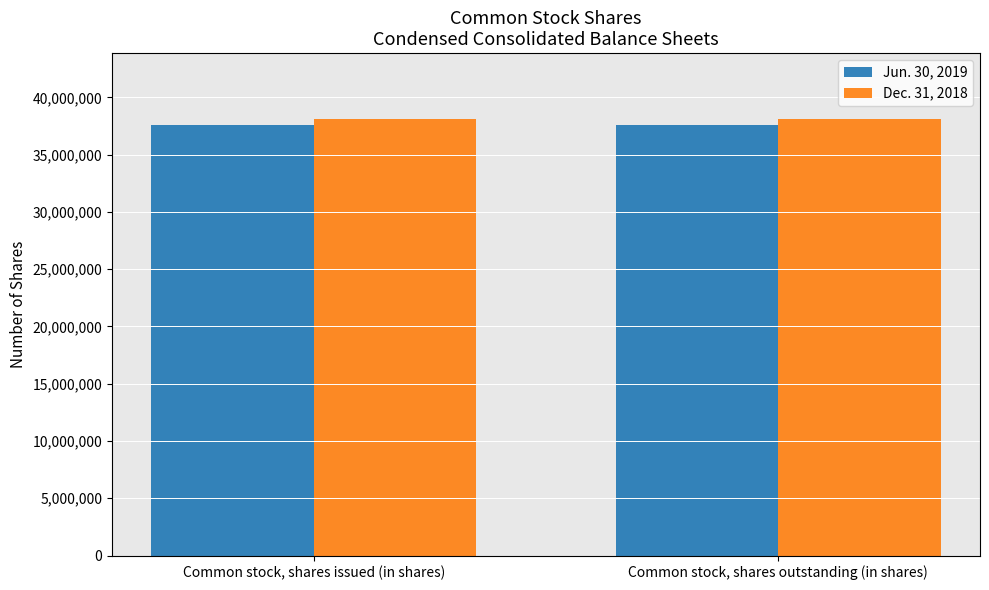

What is the value of the Dec. 31, 2018 bar at the 1st from the left?

38147000